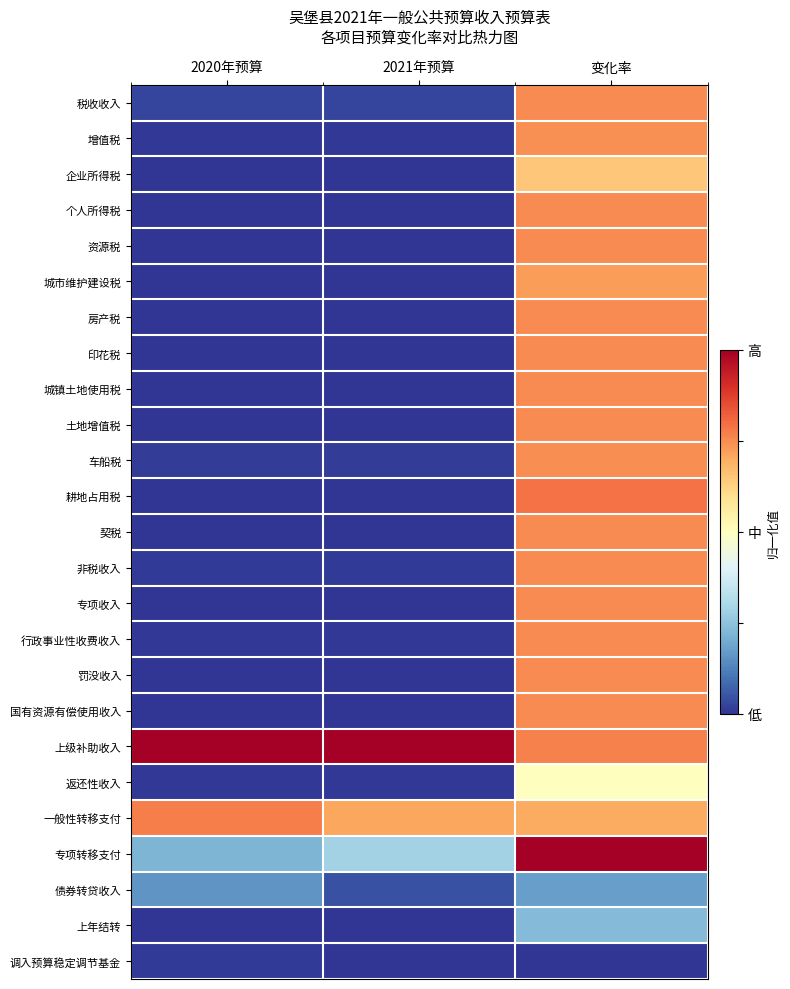

At which category does the chart reach its minimum across all series?

2020年预算